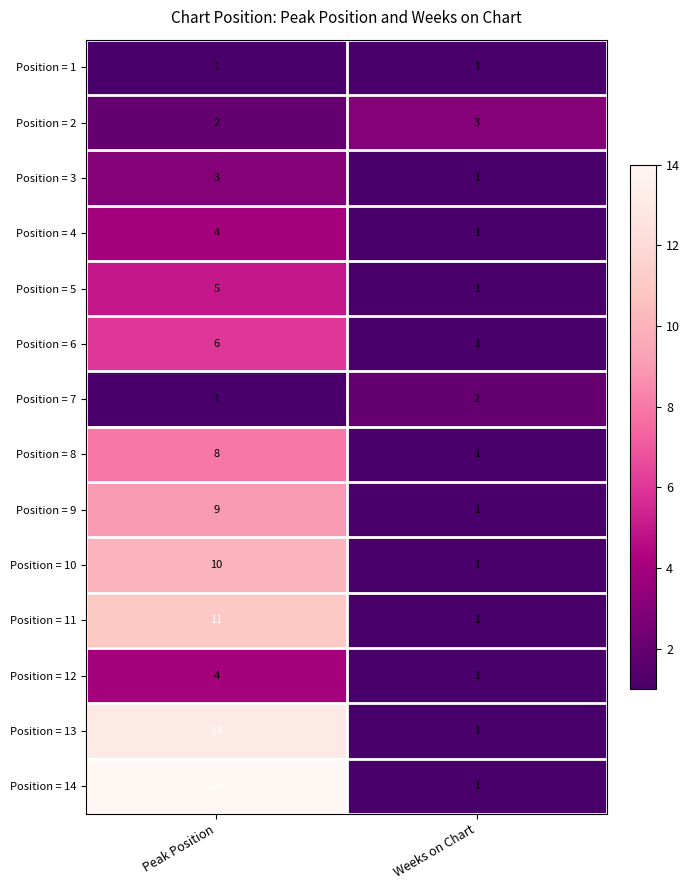

Where is Position = 6 nearest to the value 3?

Weeks on Chart